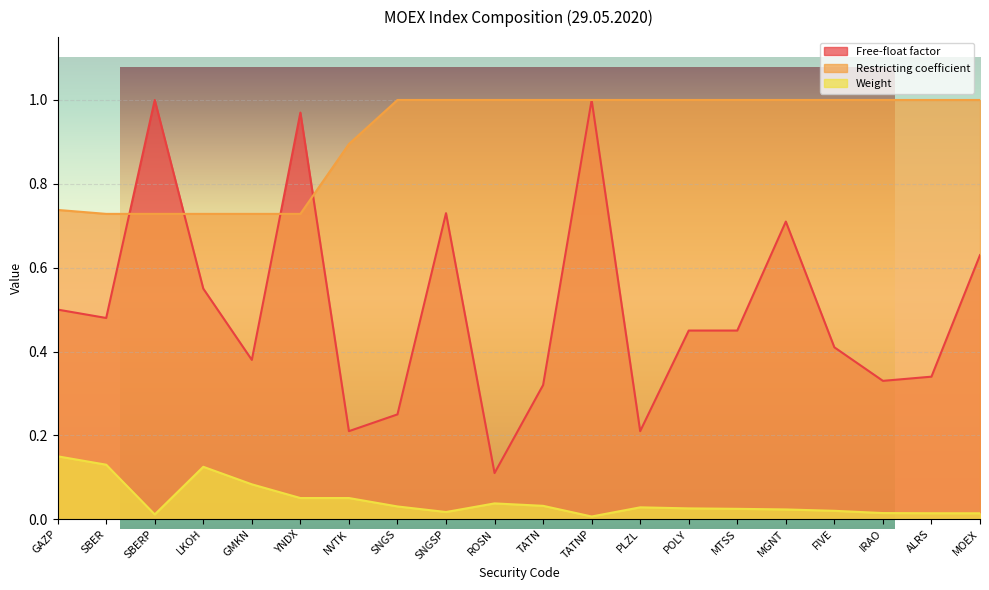

What is the label of the 19th point from the left?

ALRS